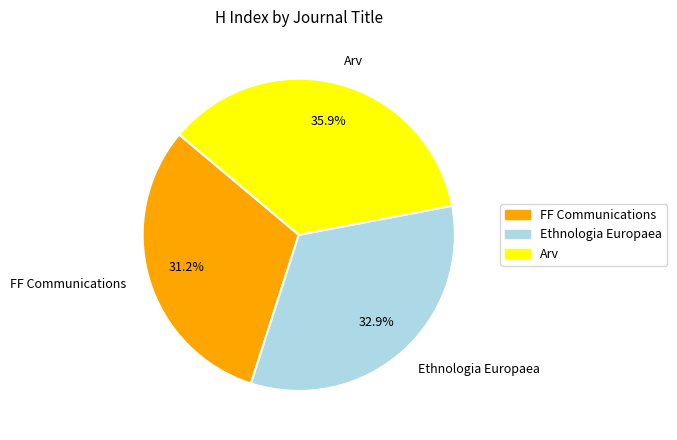

Is there a majority slice in this chart?

No